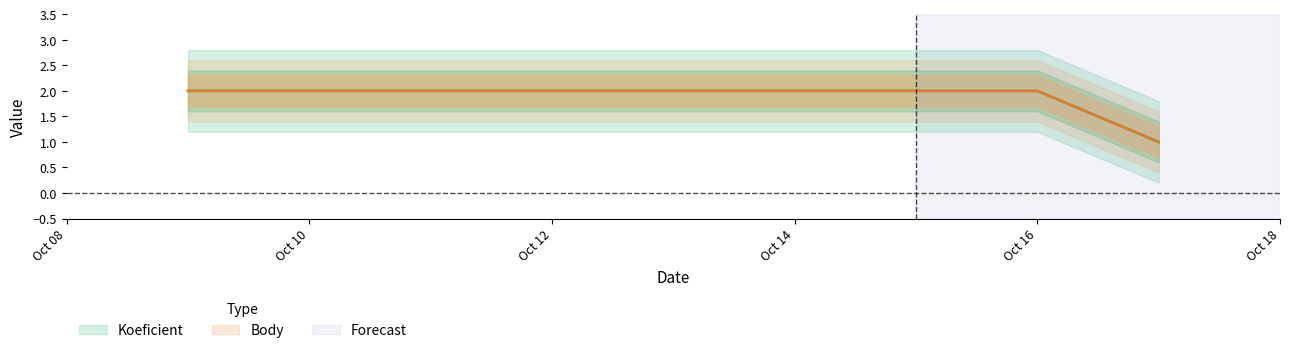

Reading left to right, list all the values displayed in this chart.

Koeficient: 2	2	2	1
Body: 2	2	2	1